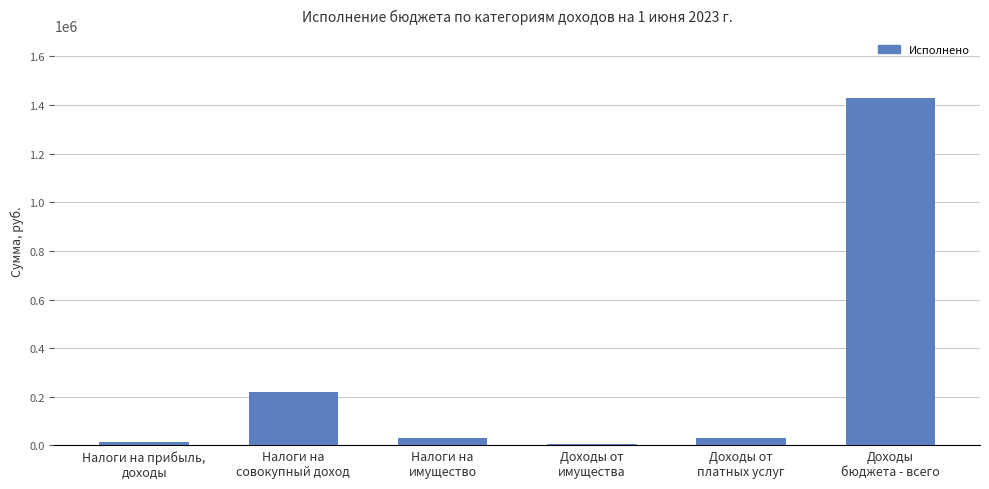

What is the greatest value displayed?

1429880.2